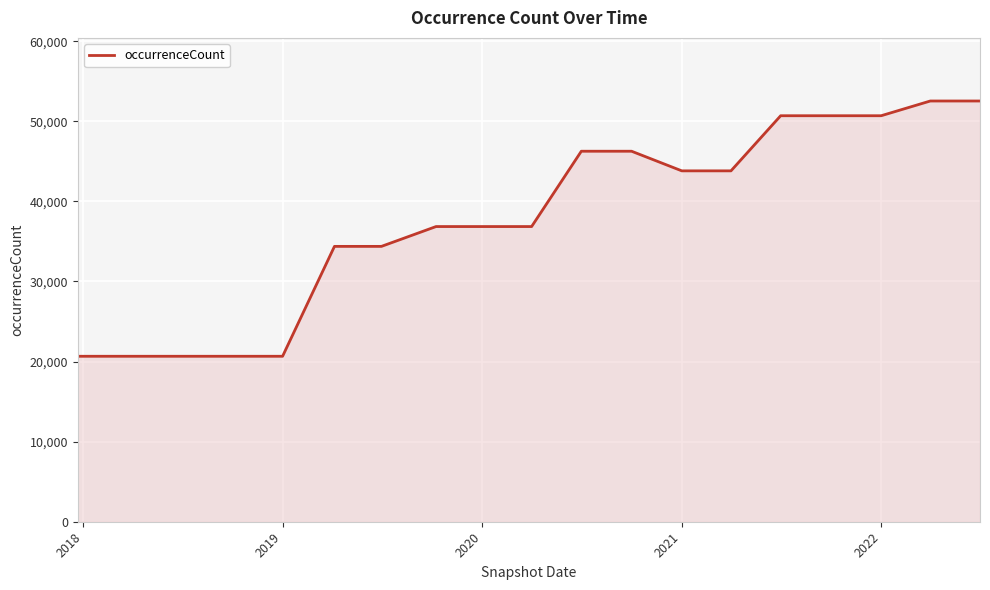

What is the difference between the maximum and minimum values?

31876